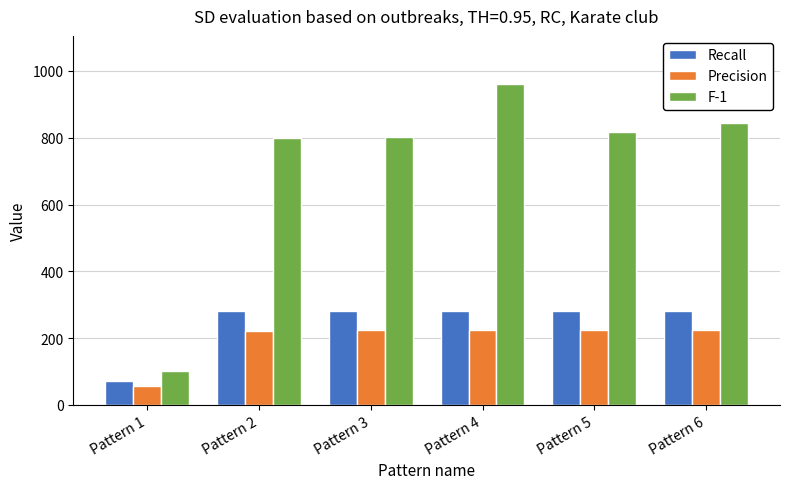

Which category has the lowest value across all series?

Pattern 1